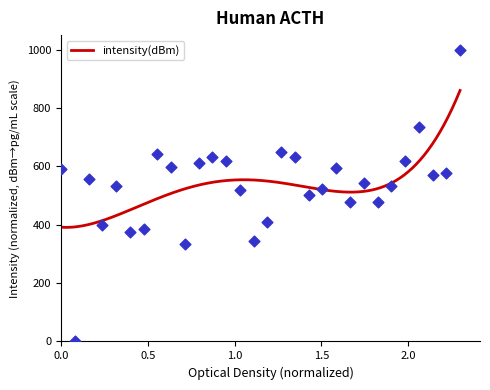

Which has a higher value, 58 or 16?

58